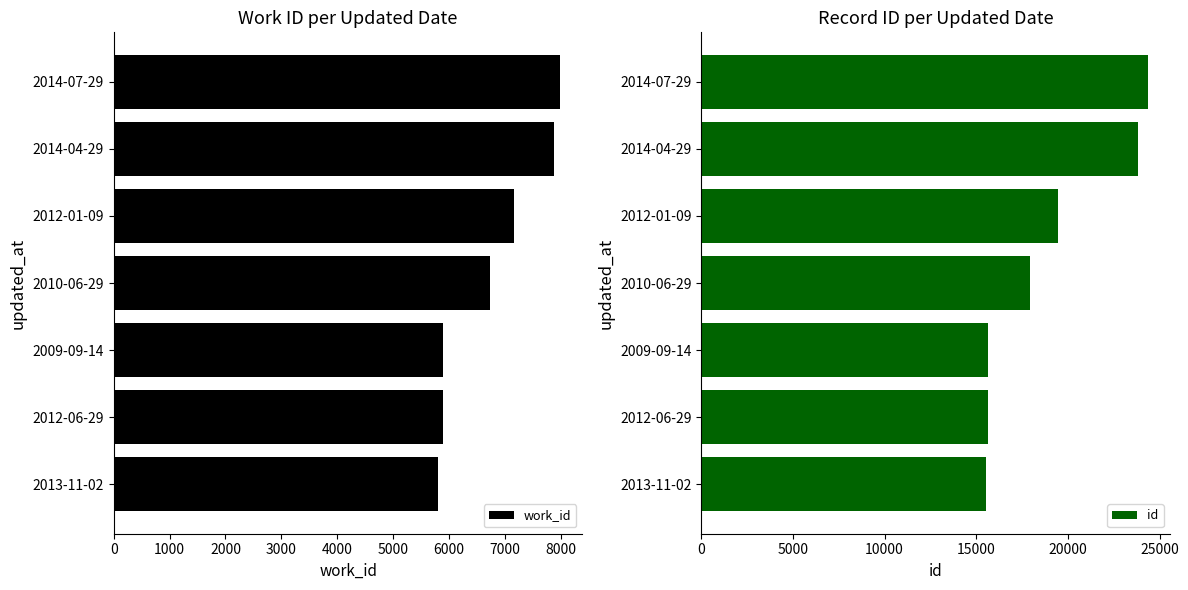

The value of work_id at 2012-01-09 is 7159. True or false?

True